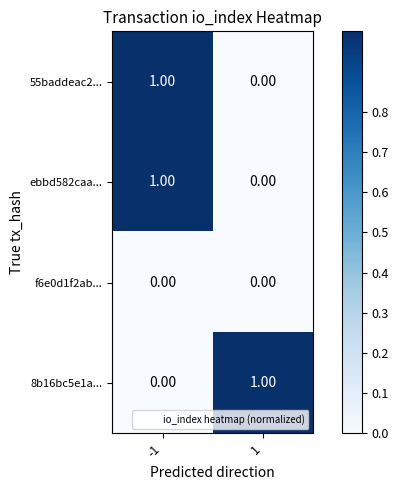

Rank the categories by 55baddeac2... value from lowest to highest.

1, -1